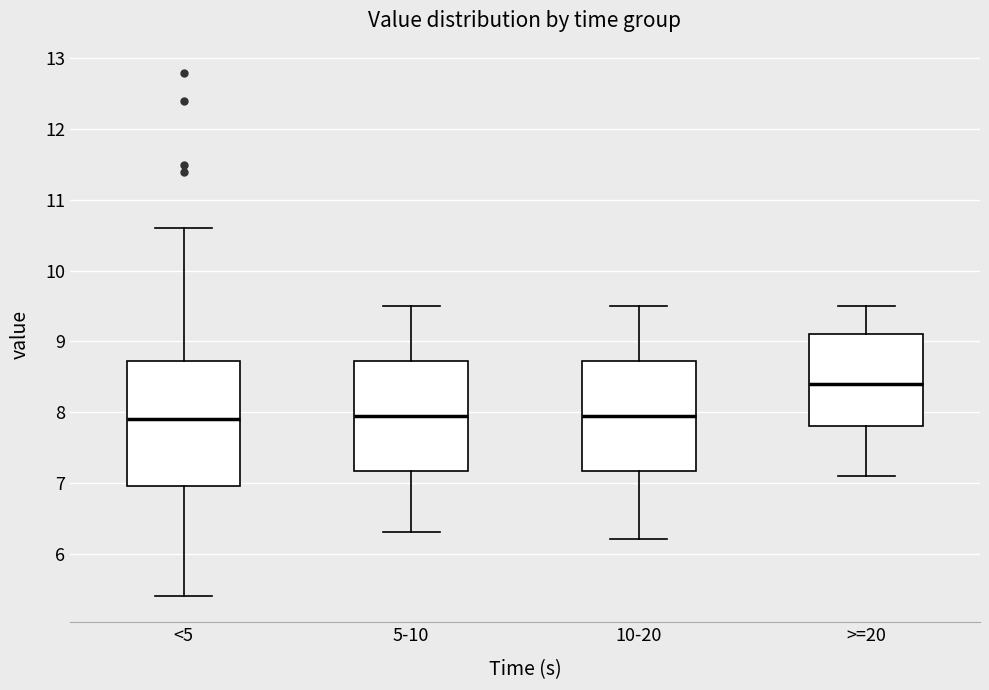

Reading left to right, transcribe this box plot: for each box, give where its median line is, the range the box spans, and where its two whiskers end, as read against the y-axis. The values are not printed on the chart, so give them approximately, as read against the axis.

<5: median 7.9, box 7.0 to 8.7, whiskers 5.4 to 10.6
5-10: median 8.0, box 7.2 to 8.7, whiskers 6.3 to 9.5
10-20: median 8.0, box 7.2 to 8.7, whiskers 6.2 to 9.5
>=20: median 8.4, box 7.8 to 9.1, whiskers 7.1 to 9.5